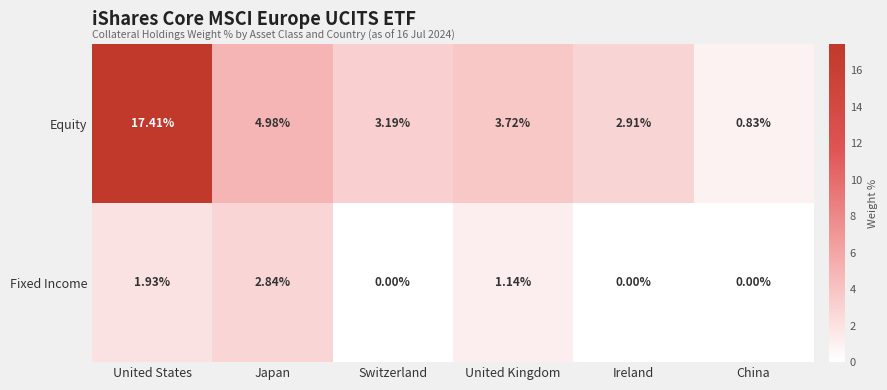

Which series has the largest range (max minus min)?

Equity